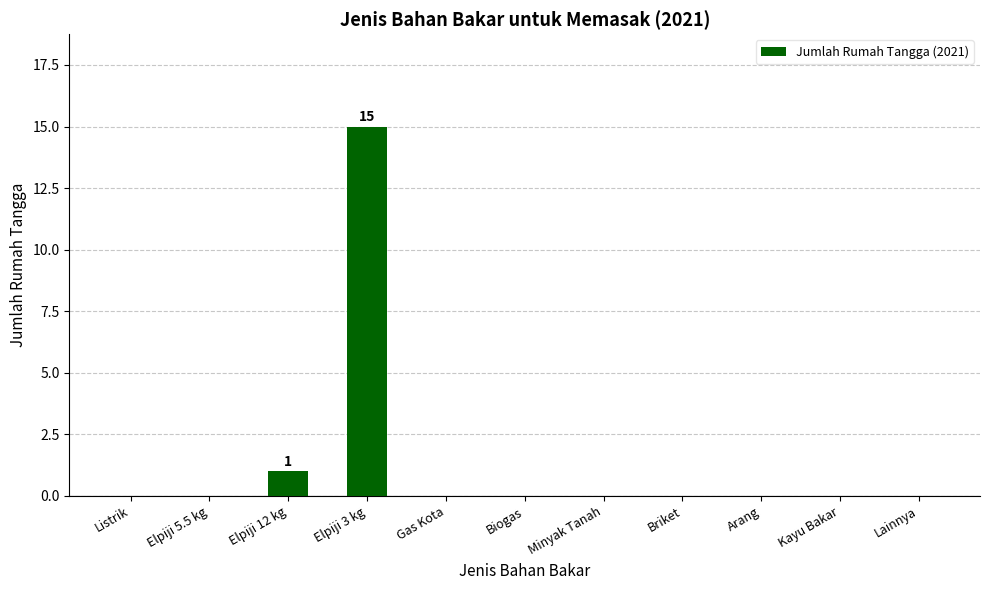

At which category does the chart reach its peak across all series?

Elpiji 3 kg